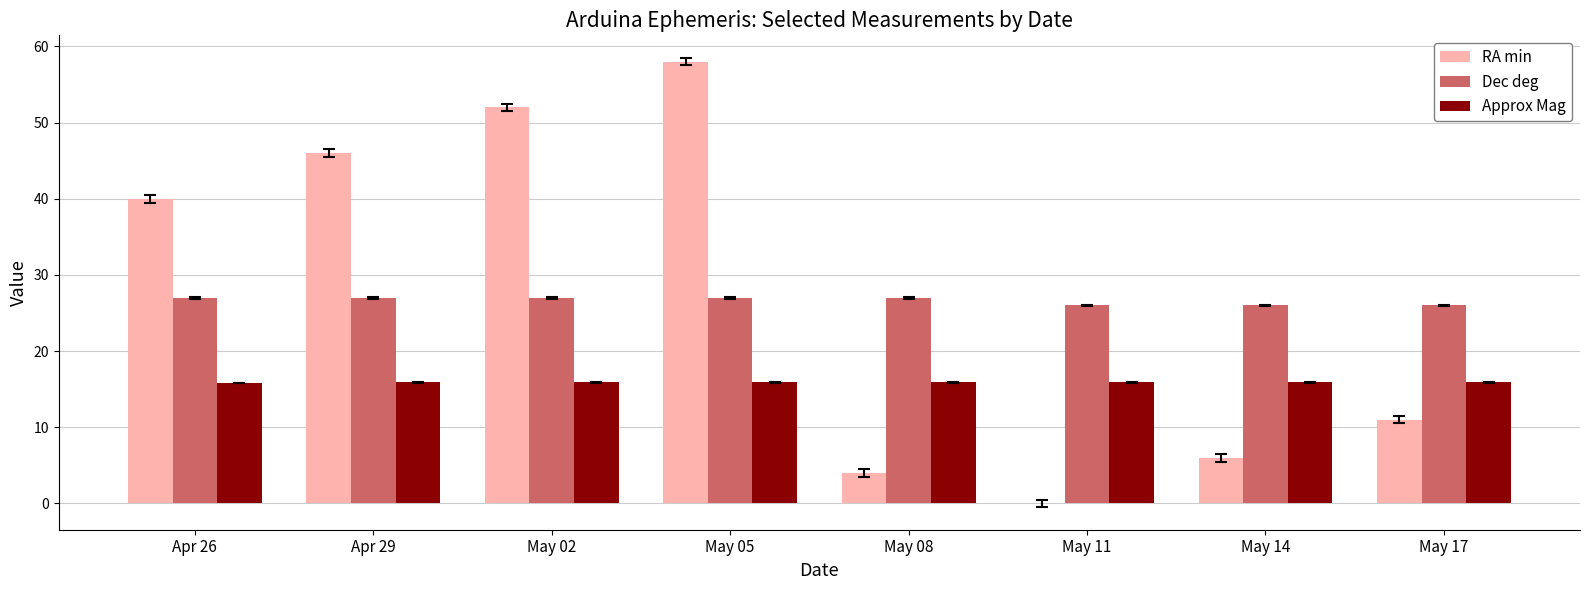

Which category has the highest value across all series?

May 05